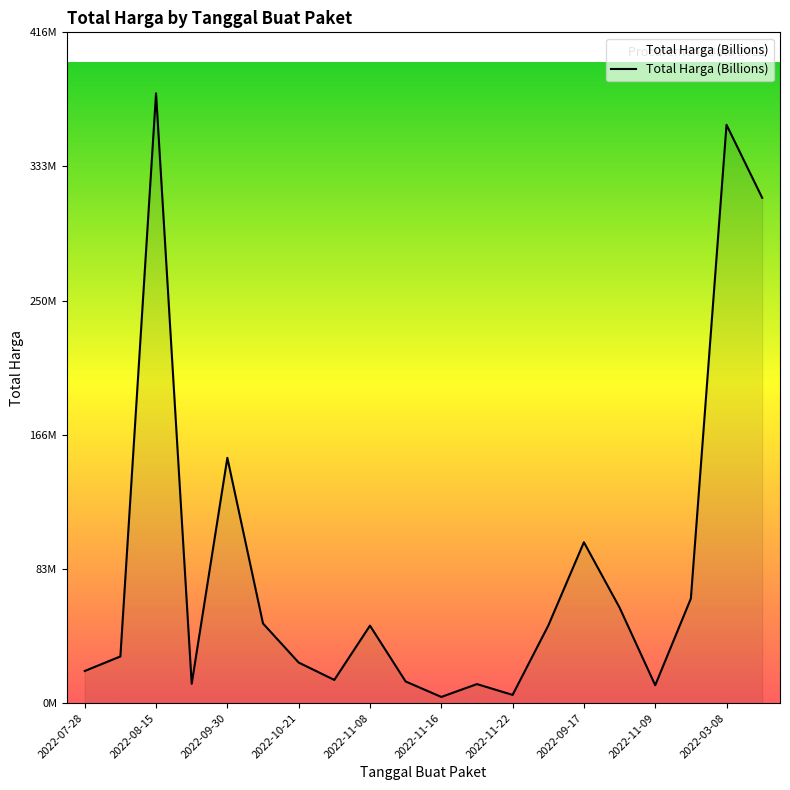

Reading left to right, list all the values displayed in this chart.

19950000	29000000	379075000	12000000	152477000	49478000	25200000	14400000	48140000	13442000	3825000	11800000	5093000	48140000	100000000	59375000	11100000	65000000	359500000	314121780